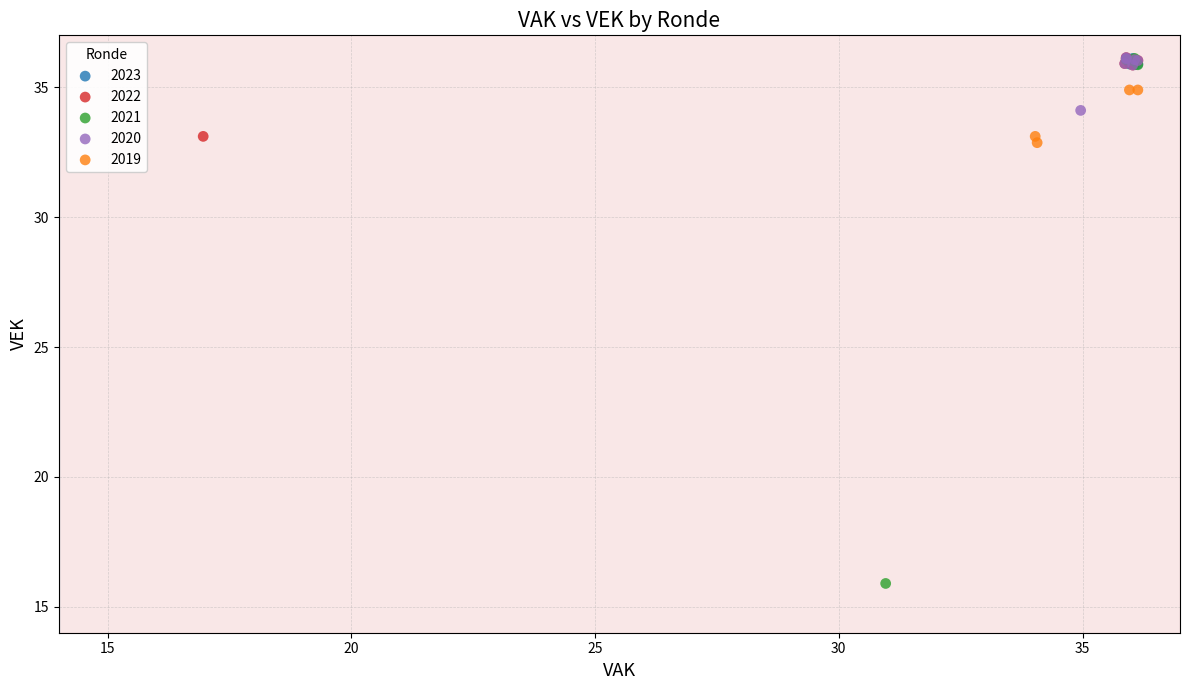

Which series has the widest spread of Y values?

2021